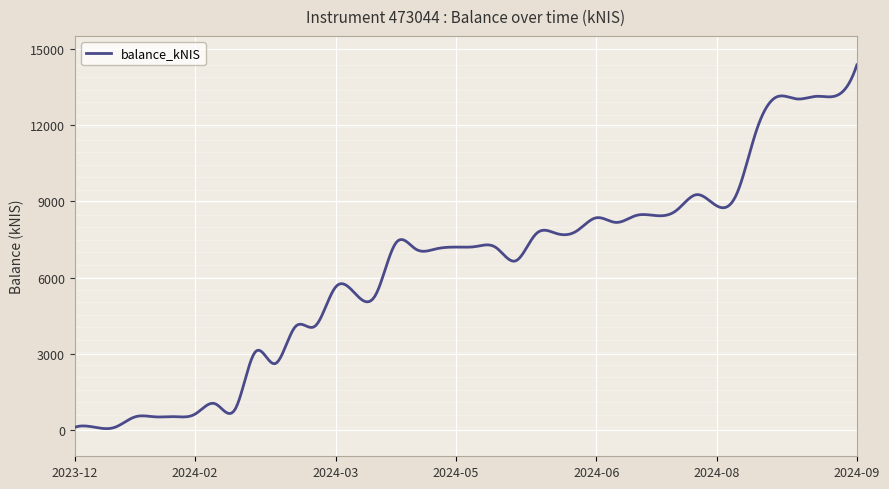

What is the minimum value shown in the chart?

48.5